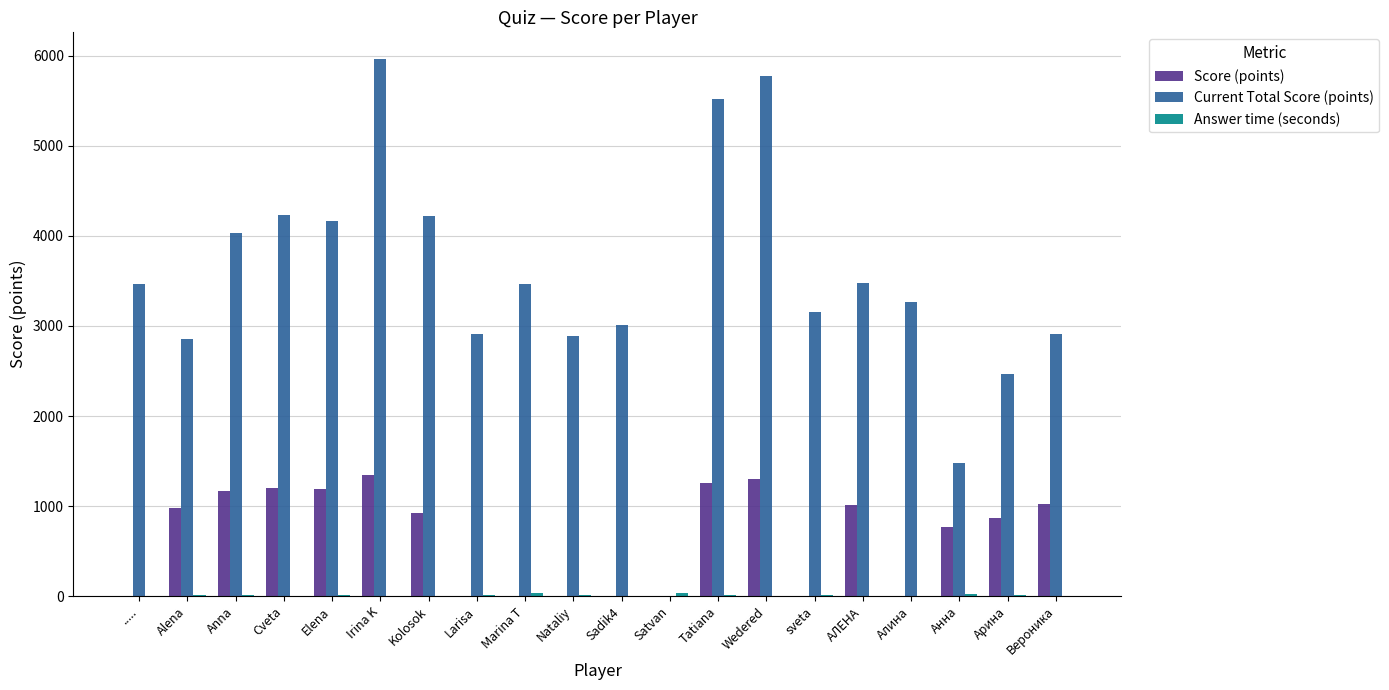

What is the total value across all series at Tatiana?

6794.4